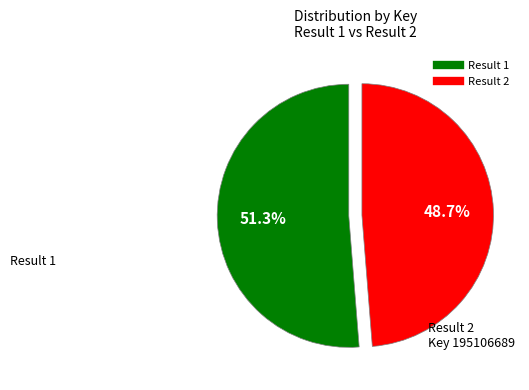

Does any single category account for the majority?

Yes